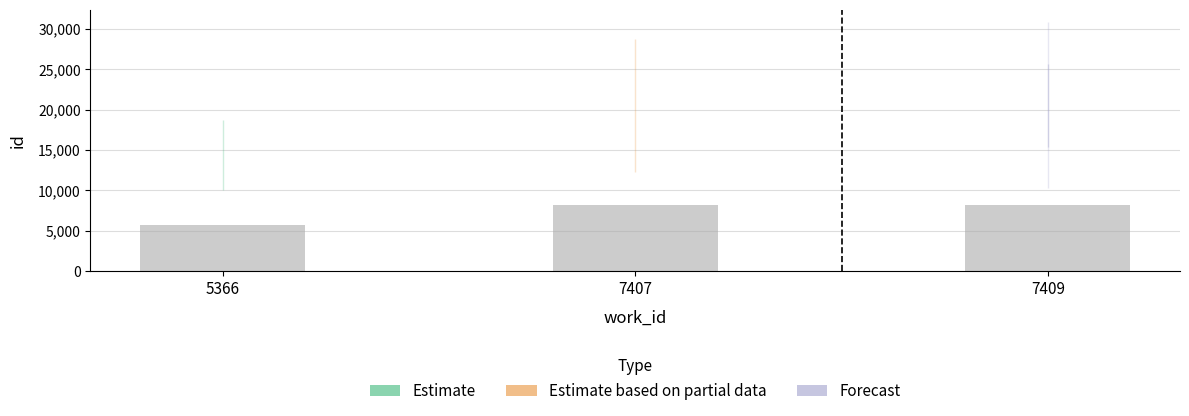

Are the bars grouped side by side (vs. stacked)?

No